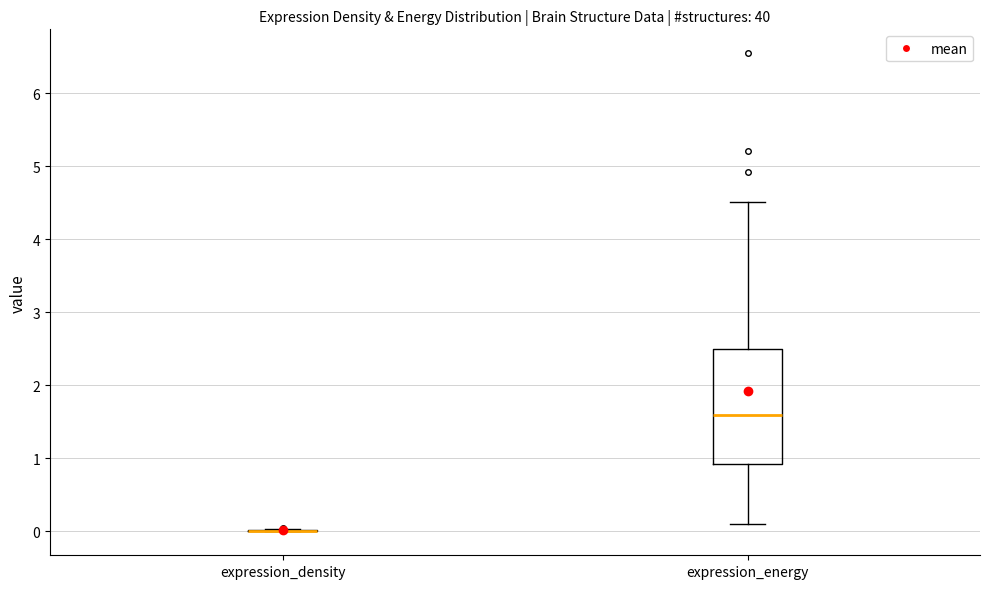

Where does the lower whisker of the box for expression_energy end on the y-axis? The values are not printed on the chart, so give them approximately, as read against the axis.

0.1